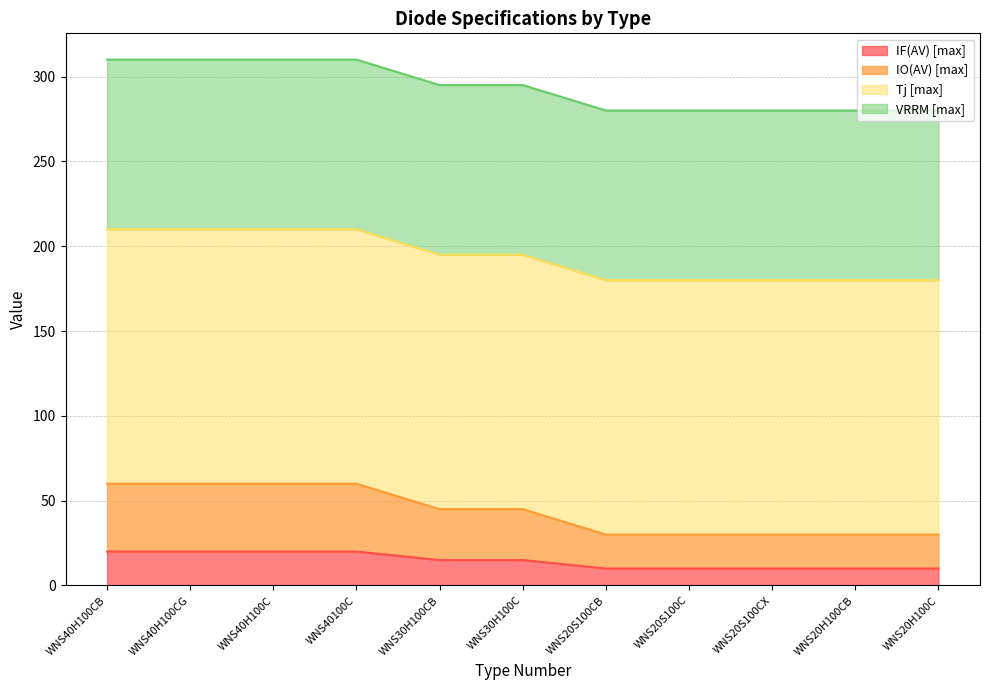

Count the IF(AV) [max] values in the range 10 to 20.

11